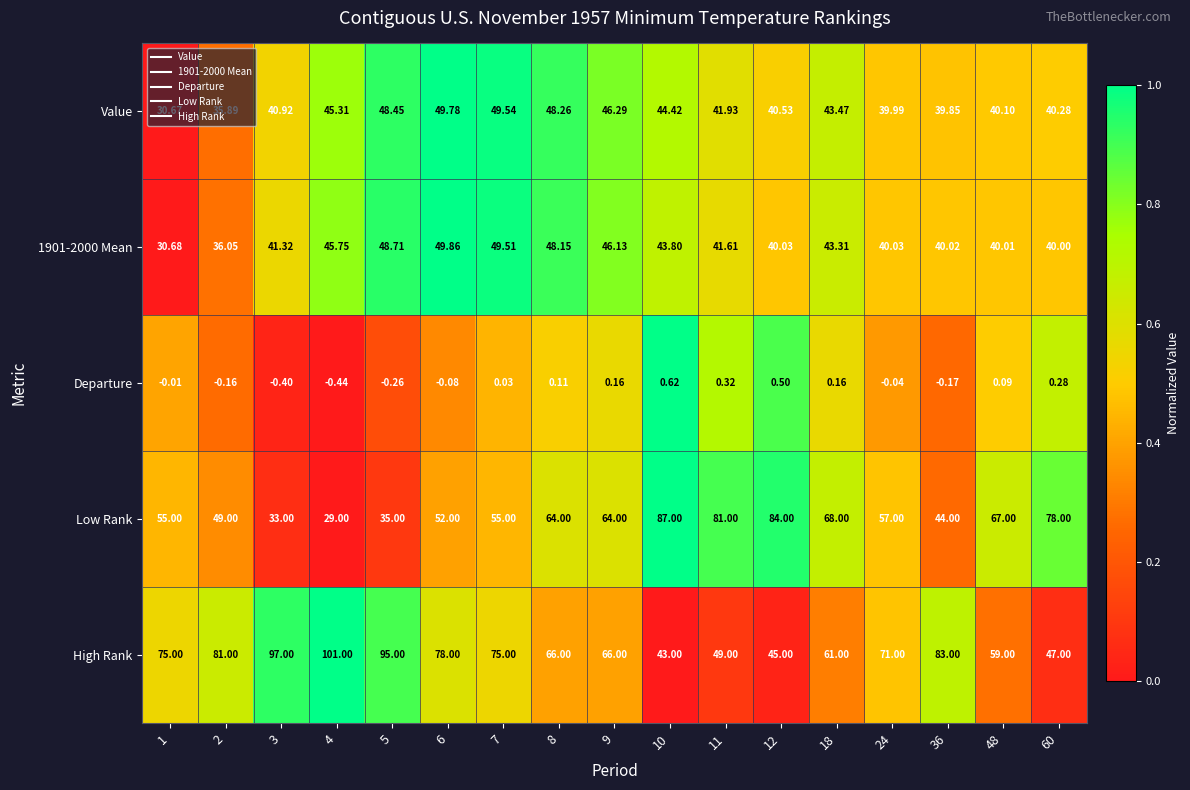

Is the value of Low Rank at 36 greater than the value of High Rank at 6?

No